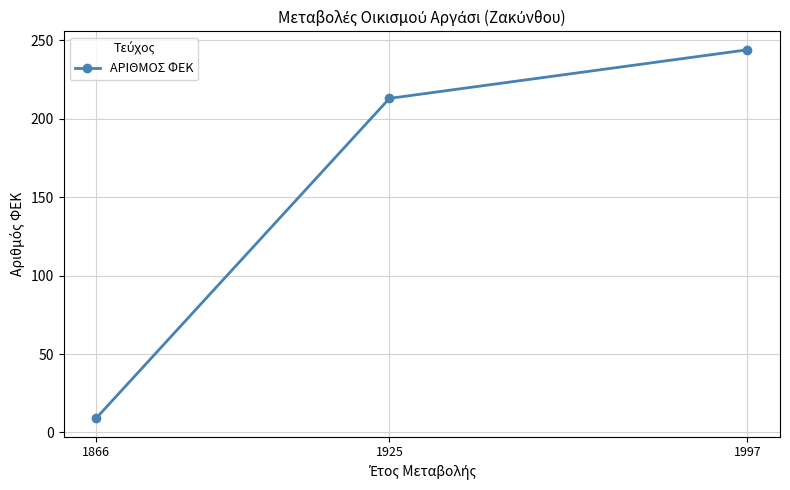

What is the difference between the maximum and minimum values?

235